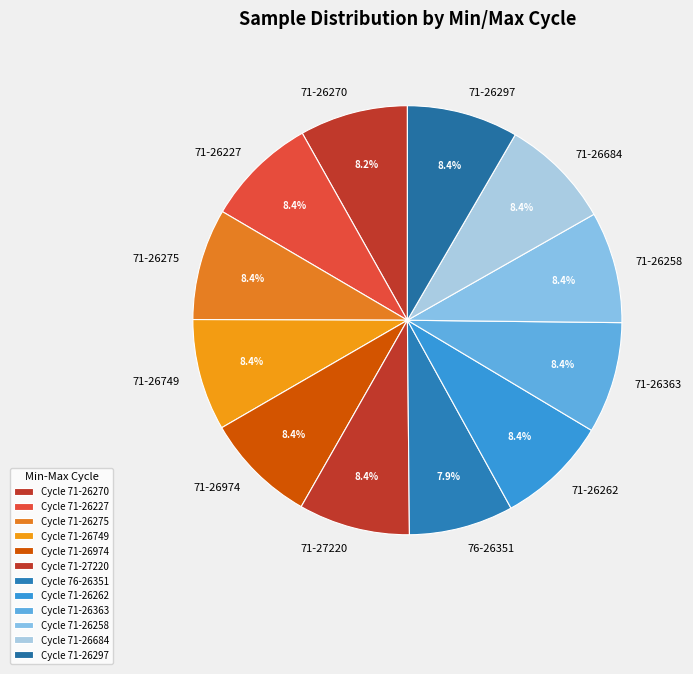

Does any single category account for the majority?

No